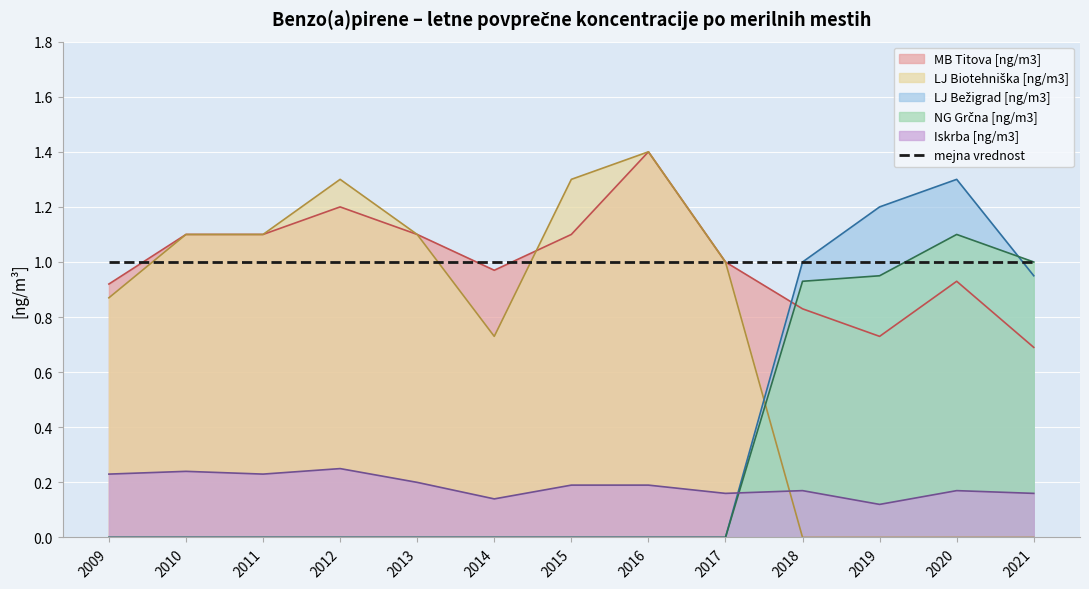

At which category does LJ Biotehniška [ng/m3] reach its first local valley?

2014